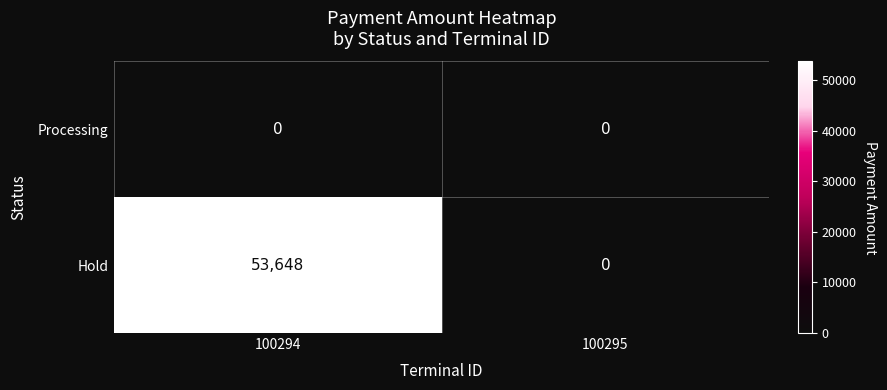

True or false: Hold has a value of 53648 at 100294.

True